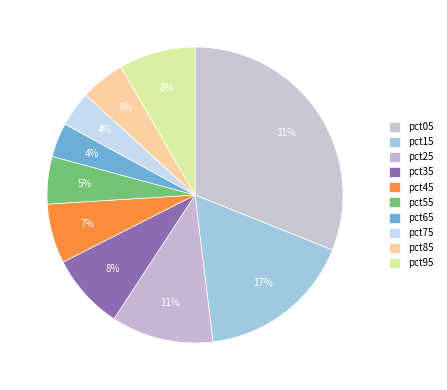

True or false: pct75 accounts for 4% of the total.

True